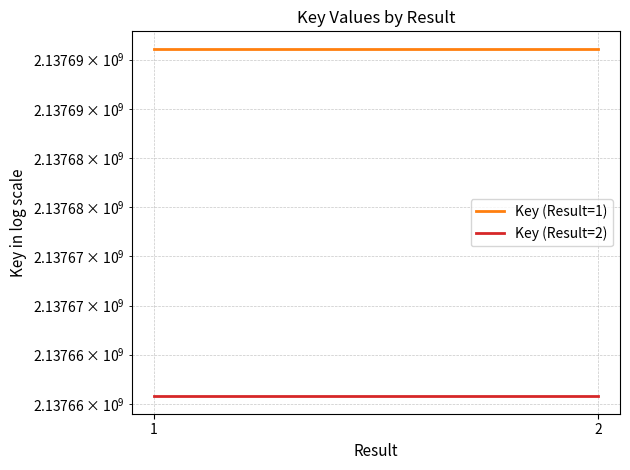

The value of Key (Result=2) at 2 is 2137660770. True or false?

True